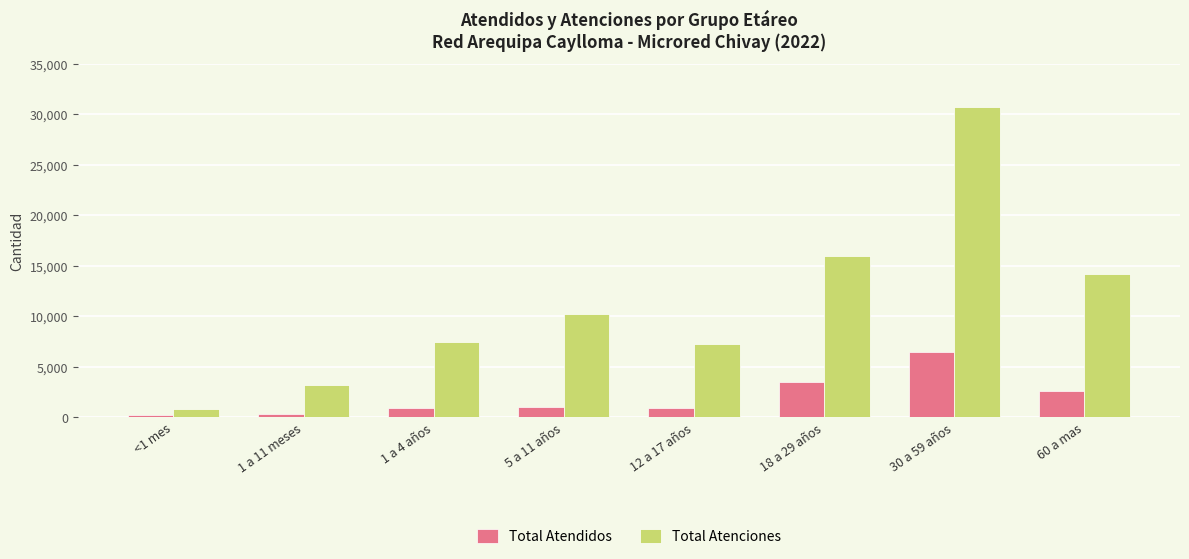

What position from the right is 5 a 11 años?

5